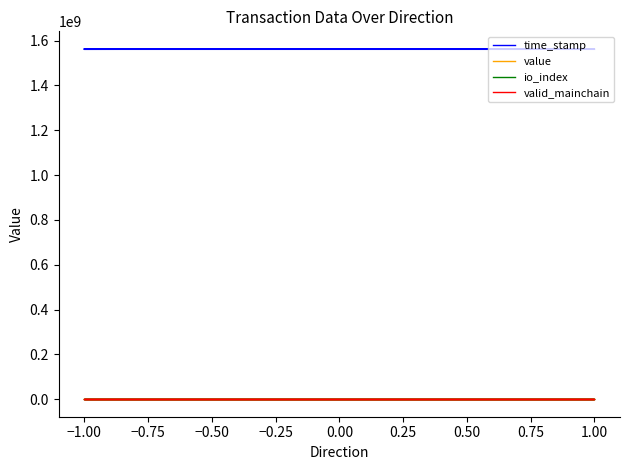

Is the value of value at 1.00 greater than the value of time_stamp at −1.00?

No